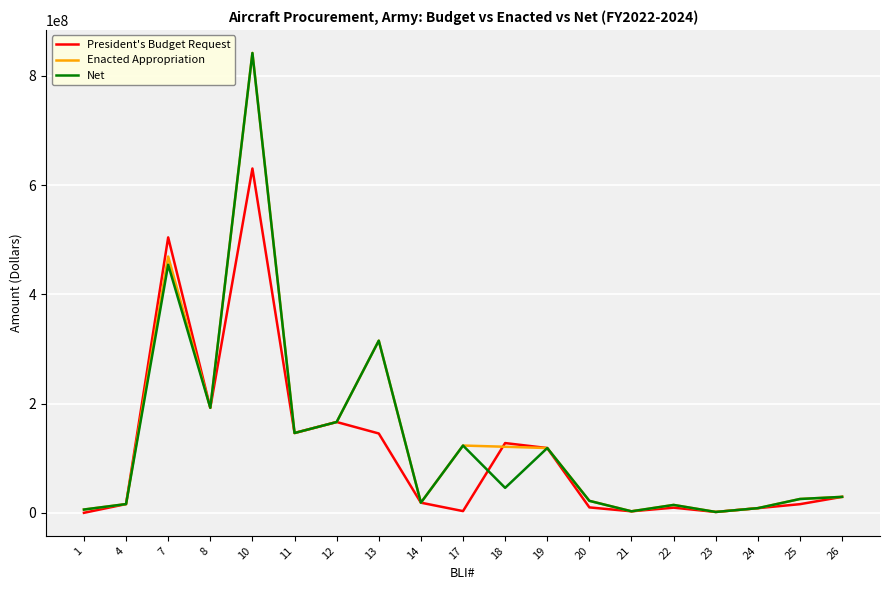

Where does the Net series first go above 29206000?

7